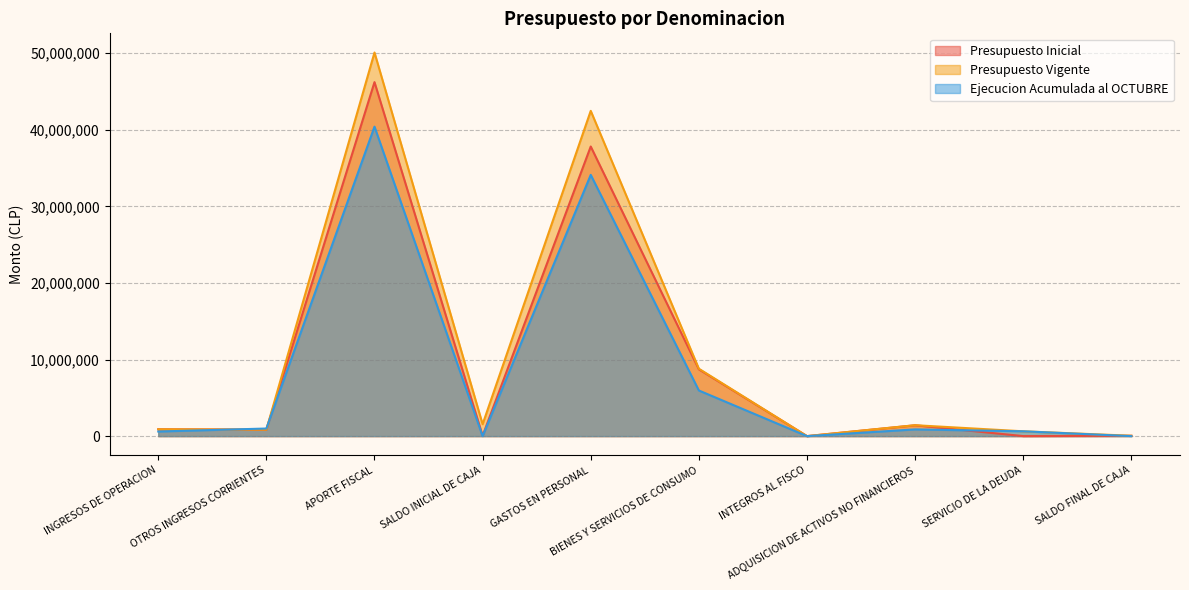

Reading left to right, extract all data points from this chart.

Presupuesto Inicial: 892721	844752	46213033	48000	37808567	8720955	1001	1415983	4000	48000
Presupuesto Vigente: 892721	844752	50079890	1551344	42463006	8800925	1001	1425997	629778	48000
Ejecucion Acumulada al OCTUBRE: 602132	991629	40400399	0	34106678	5957586	0	878415	629778	0